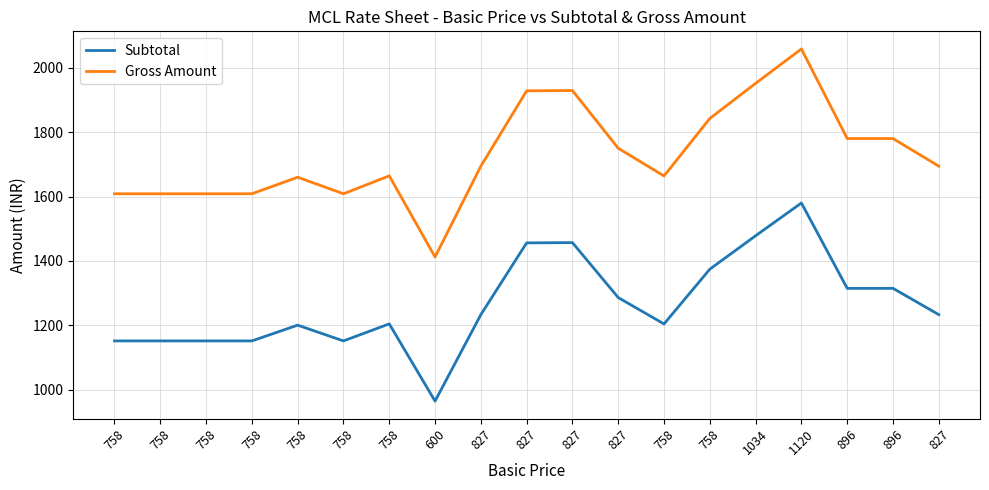

The Gross Amount series shows 2059.0 at 1120. True or false?

True